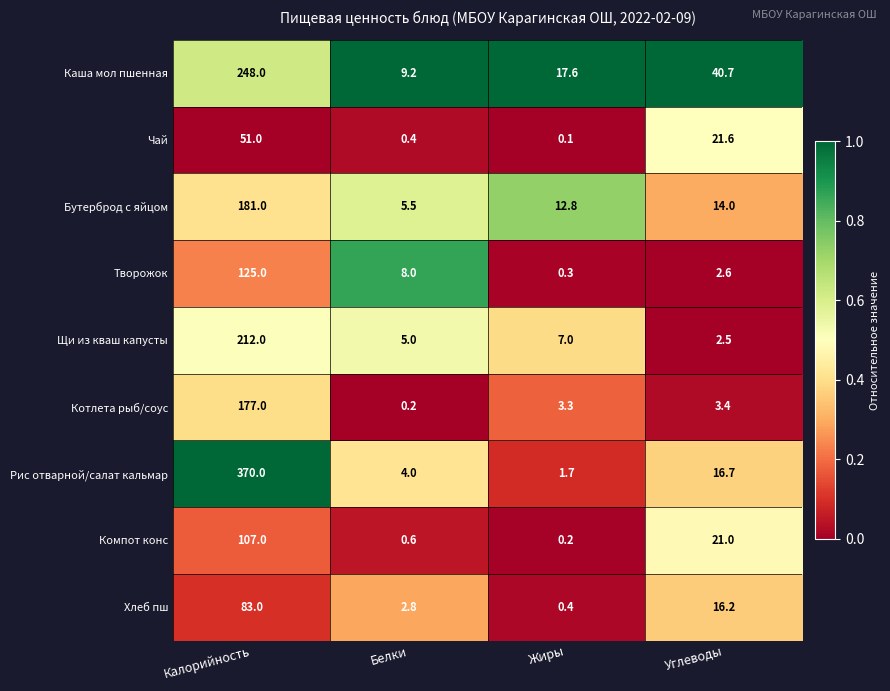

What is the difference between the highest and lowest values at Калорийность?

319.0